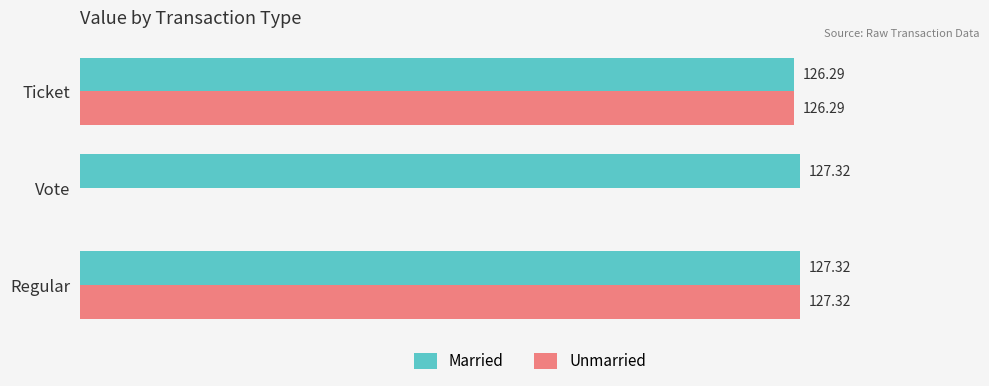

Which series changed the most between Vote and Ticket?

Unmarried